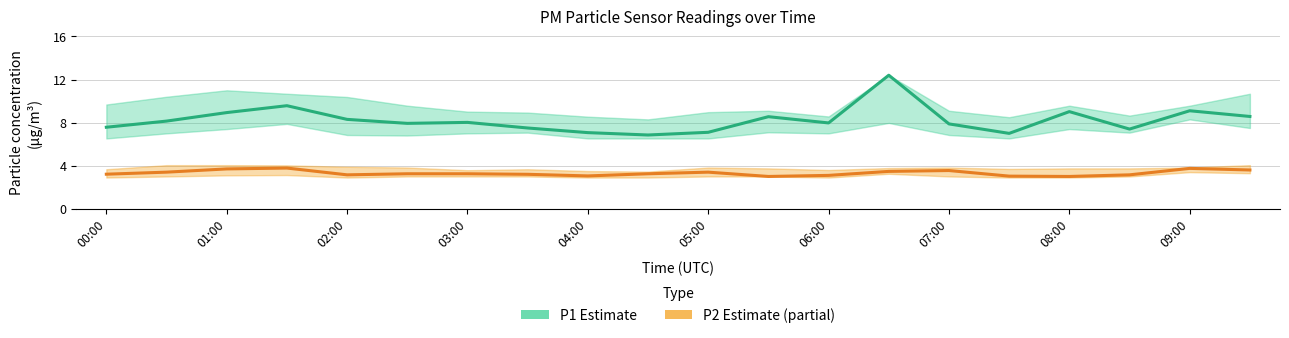

At which category does the chart reach its peak across all series?

13